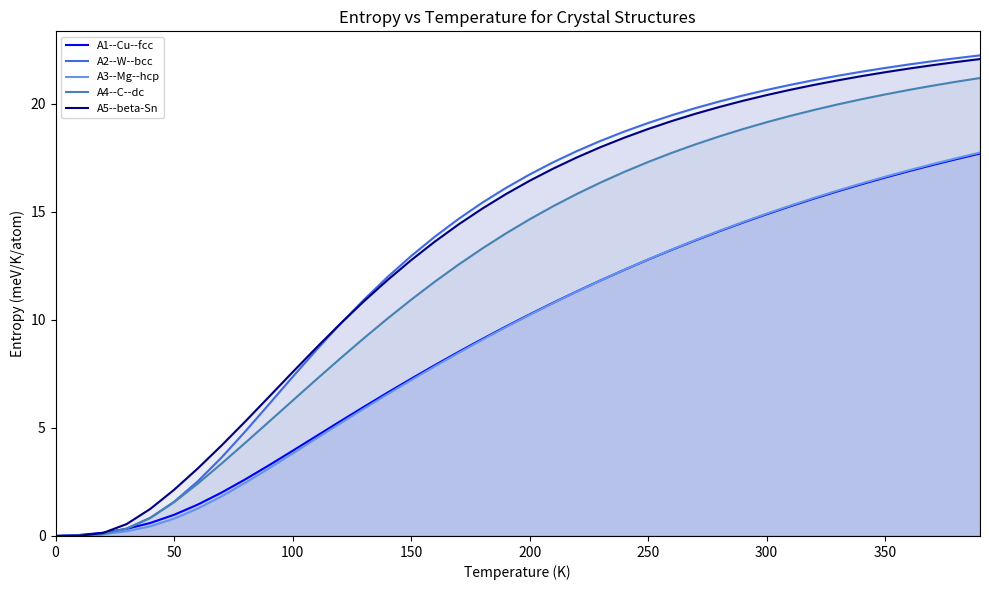

Count the number of categories in the chart.

40